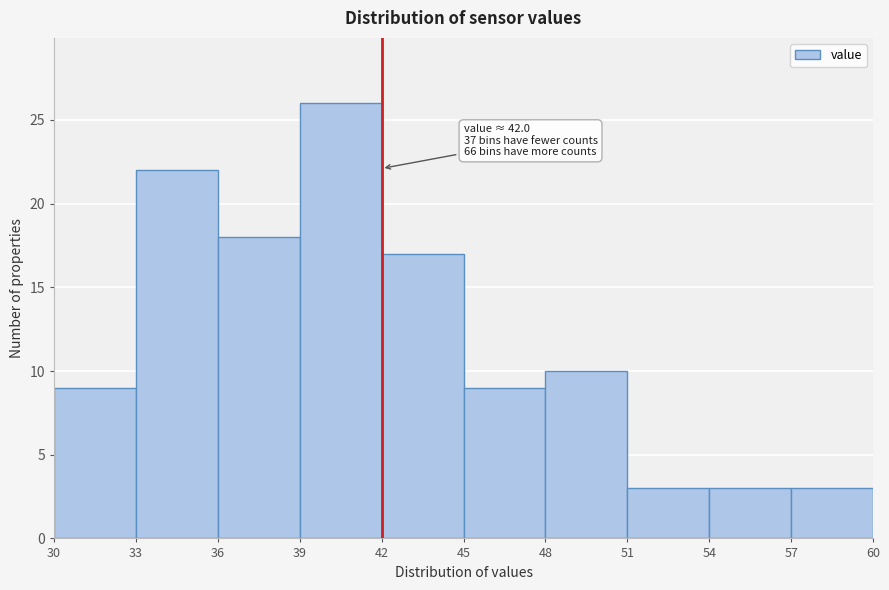

Which range on the x-axis has the tallest bar?

39 to 42